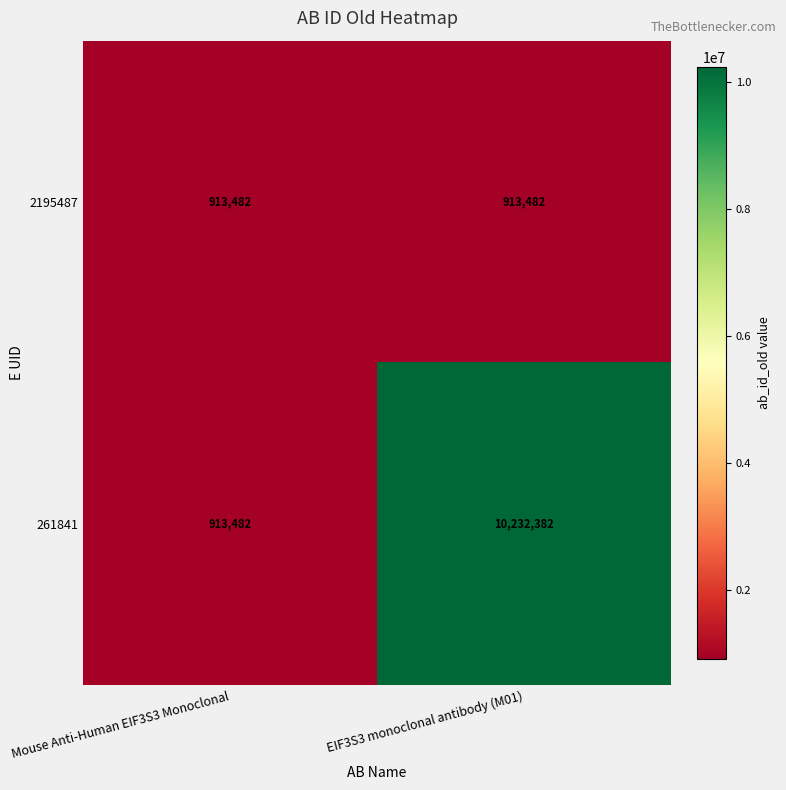

Reading left to right, transcribe all the data shown in this chart.

2195487: Mouse Anti-Human EIF3S3 Monoclonal=913482	EIF3S3 monoclonal antibody (M01)=913482
261841: Mouse Anti-Human EIF3S3 Monoclonal=913482	EIF3S3 monoclonal antibody (M01)=10232382